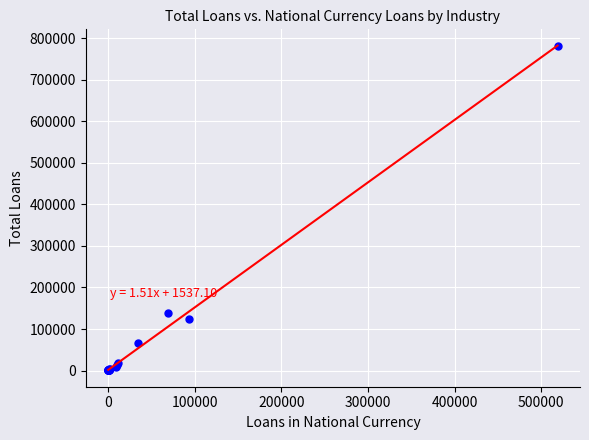

What Y value in the scatter plot is closest to 390506?

137728.7